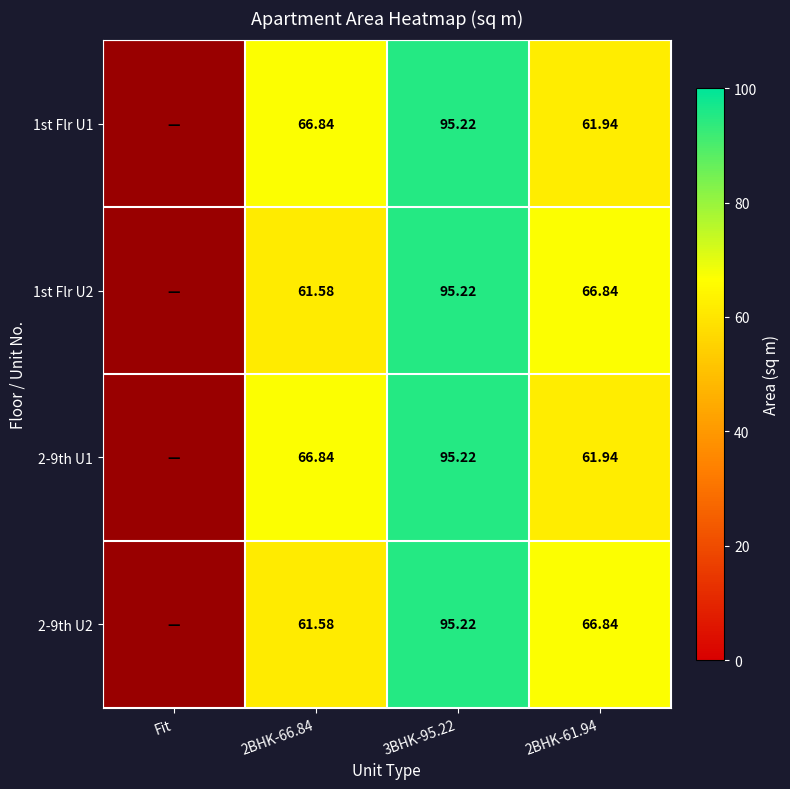

Which label corresponds to the largest value in the chart?

3BHK-95.22